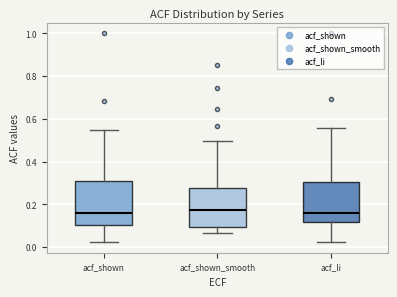

Where is the upper edge of the box for acf_li on the y-axis? The values are not printed on the chart, so give them approximately, as read against the axis.

0.30